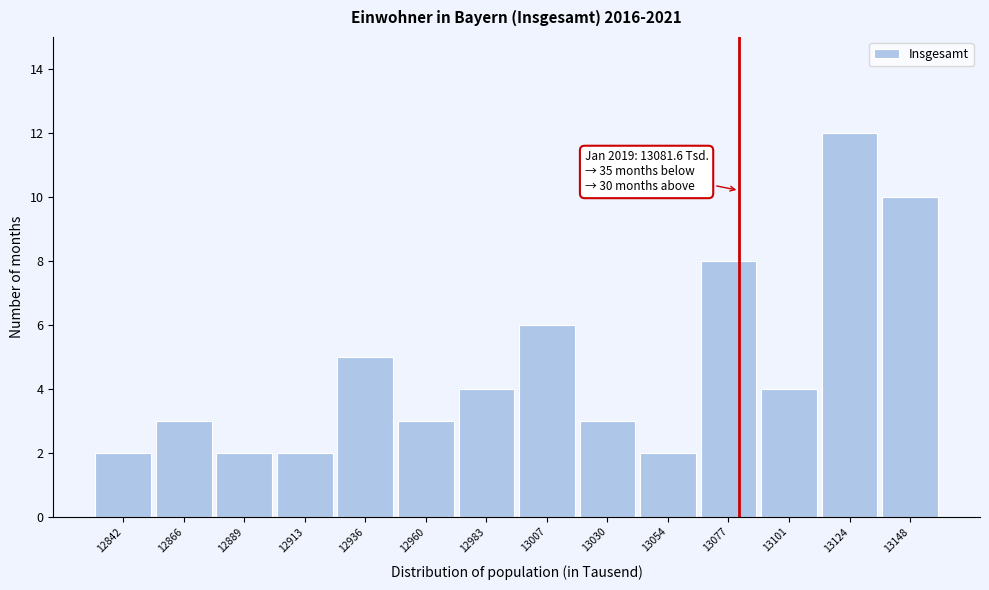

Which range on the x-axis has the tallest bar?

13115 to 13135